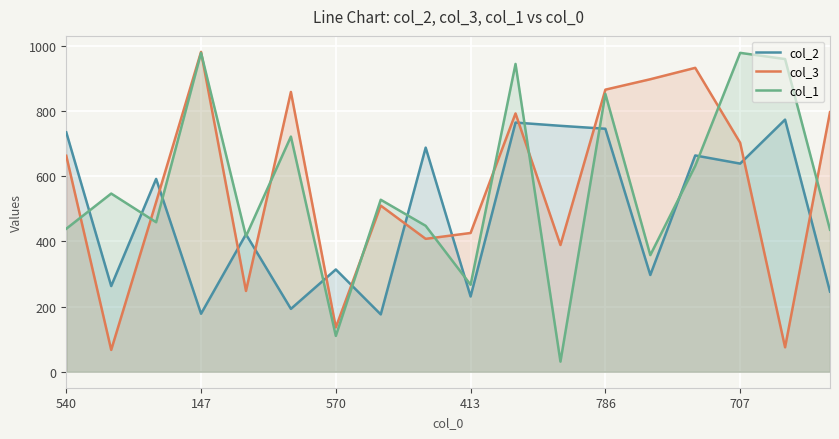

What is the value of the col_1 point at the 18th from the left?

436